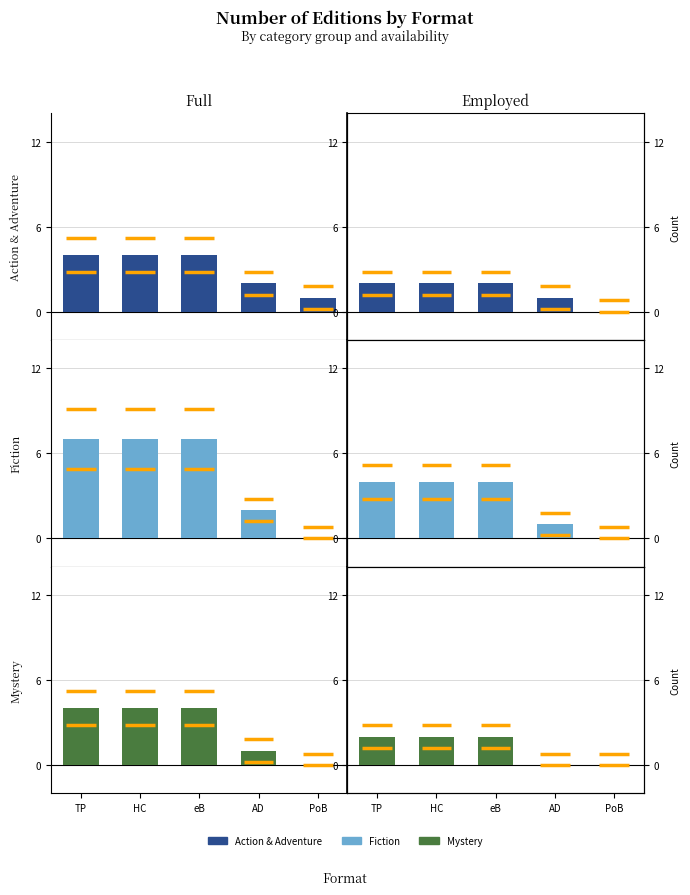

Does the chart contain stacked bars?

No